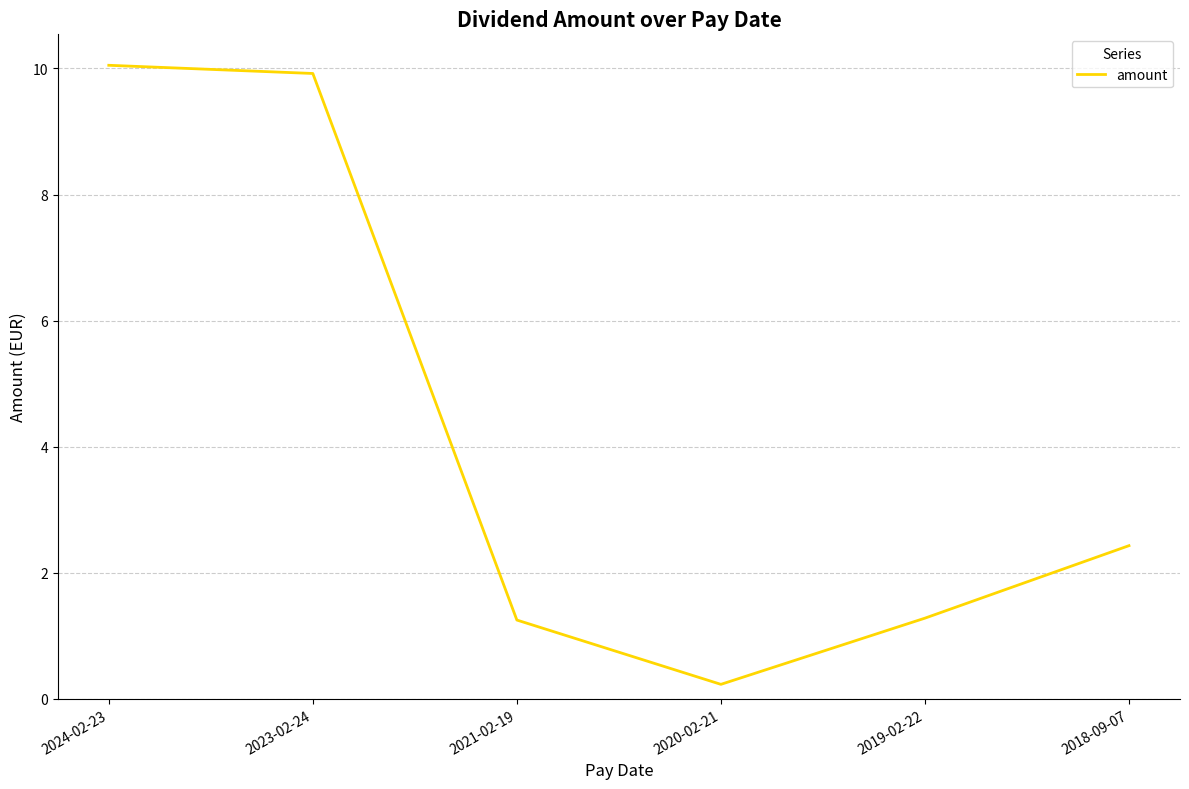

At which category does the chart reach its peak across all series?

2024-02-23